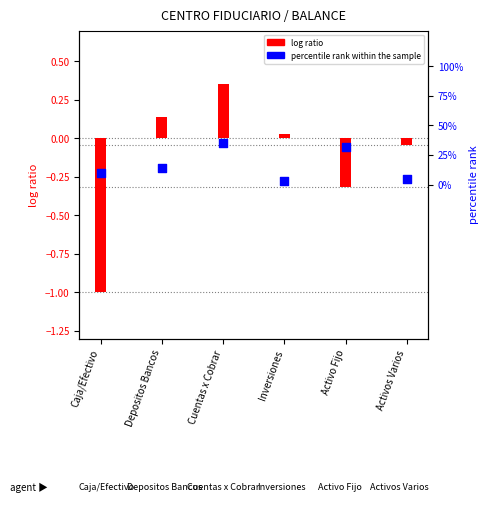

At which category is the sum across all series the highest?

Cuentas x Cobrar